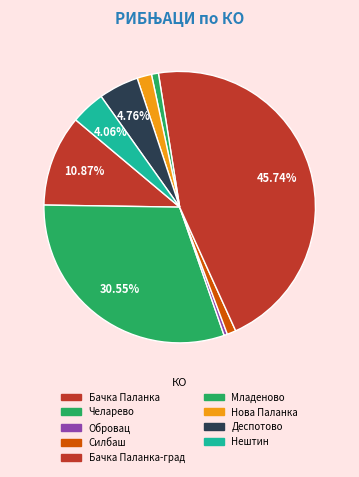

What percentage is NOT represented by Бачка Паланка-град?

54.3%